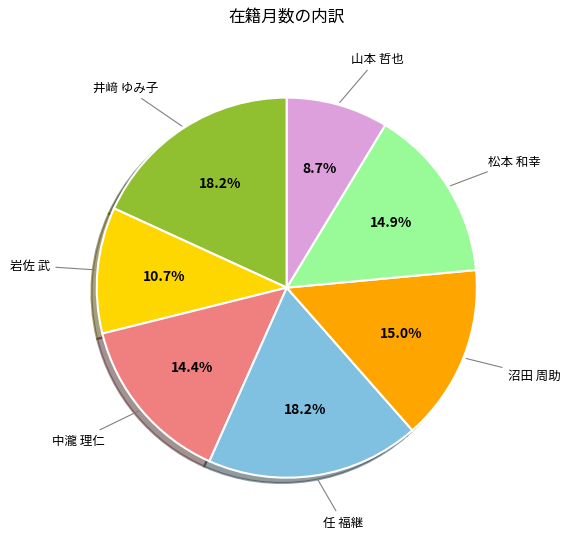

Is there any slice that represents more than half of the pie?

No